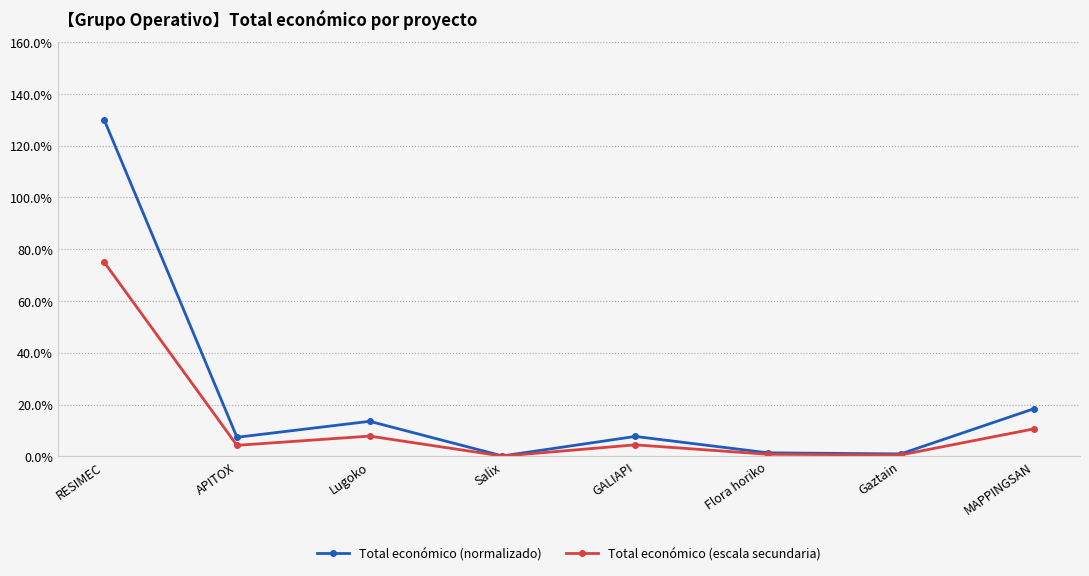

Which series has the widest spread of values?

Total económico (normalizado)